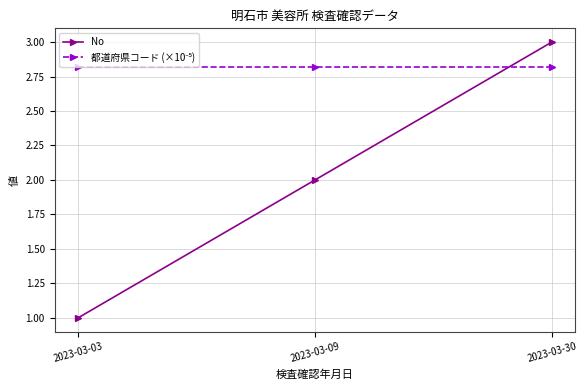

What value does the No series have at 2023-03-09?

2.0